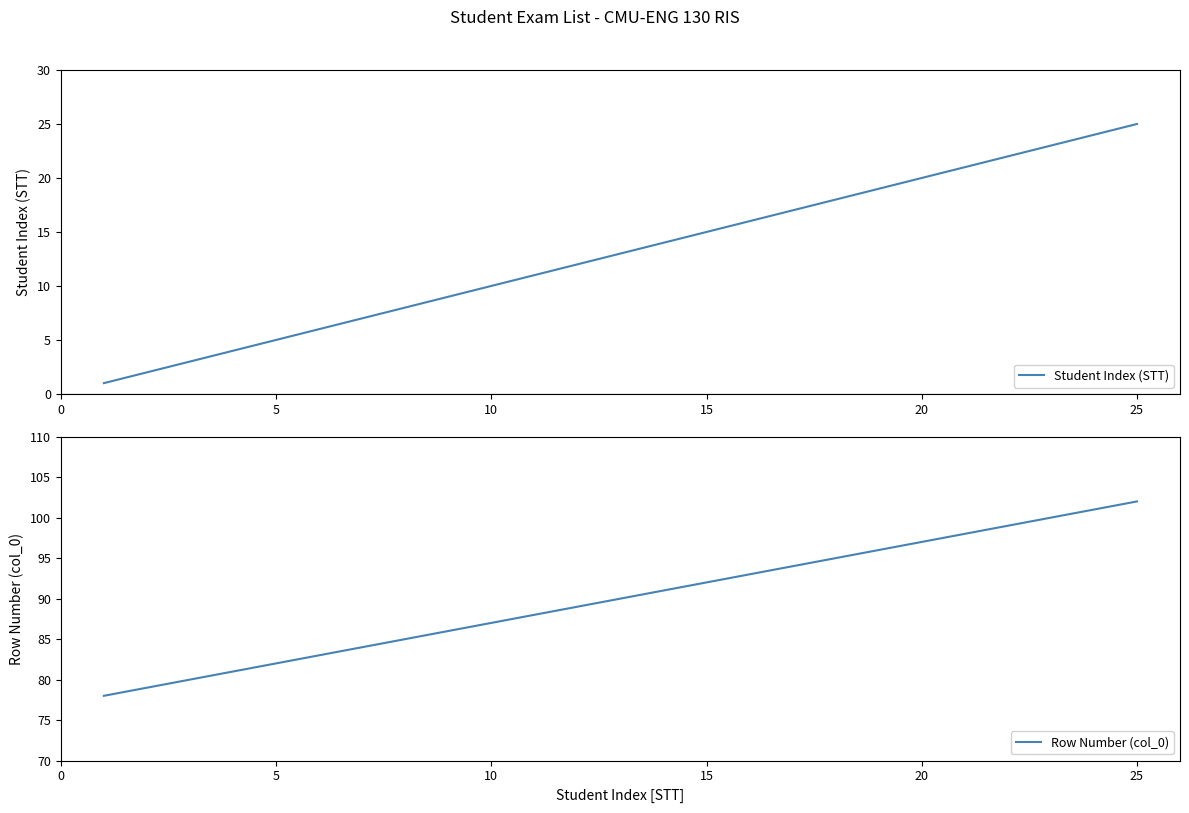

What is the difference between the second highest and second lowest values in the Student Index (STT) series?

22